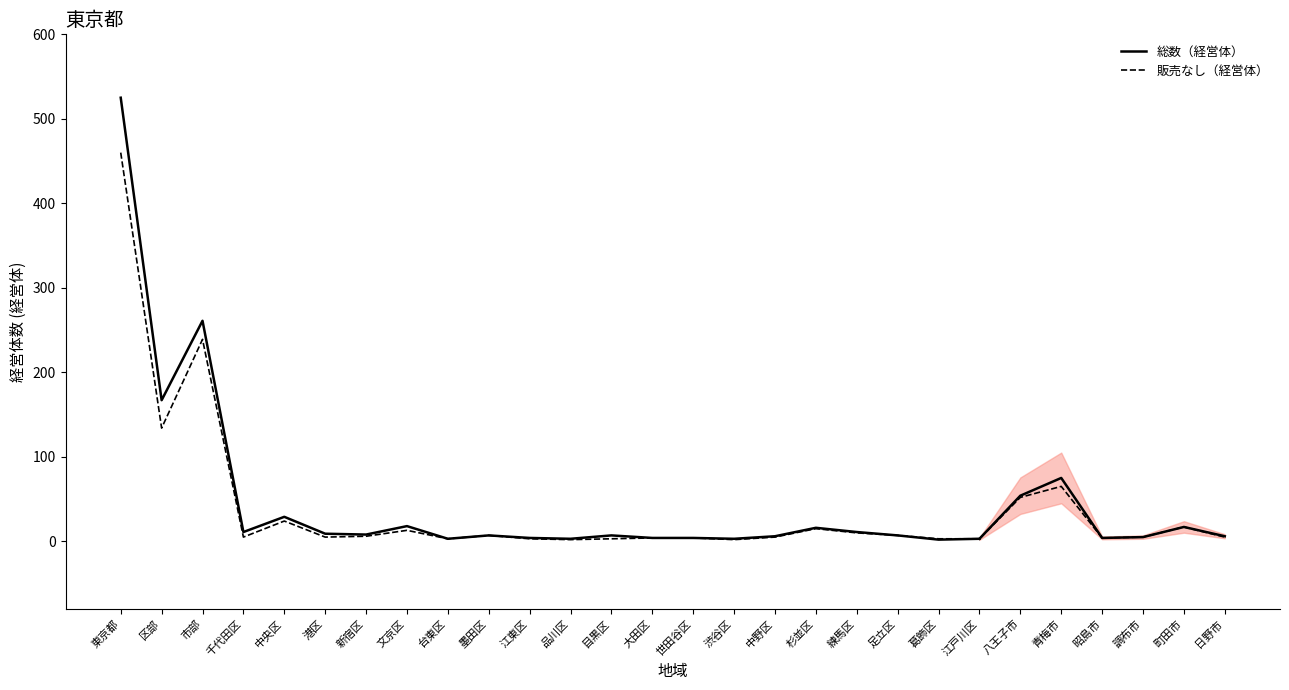

Between 中央区 and 渋谷区, which is larger?

中央区